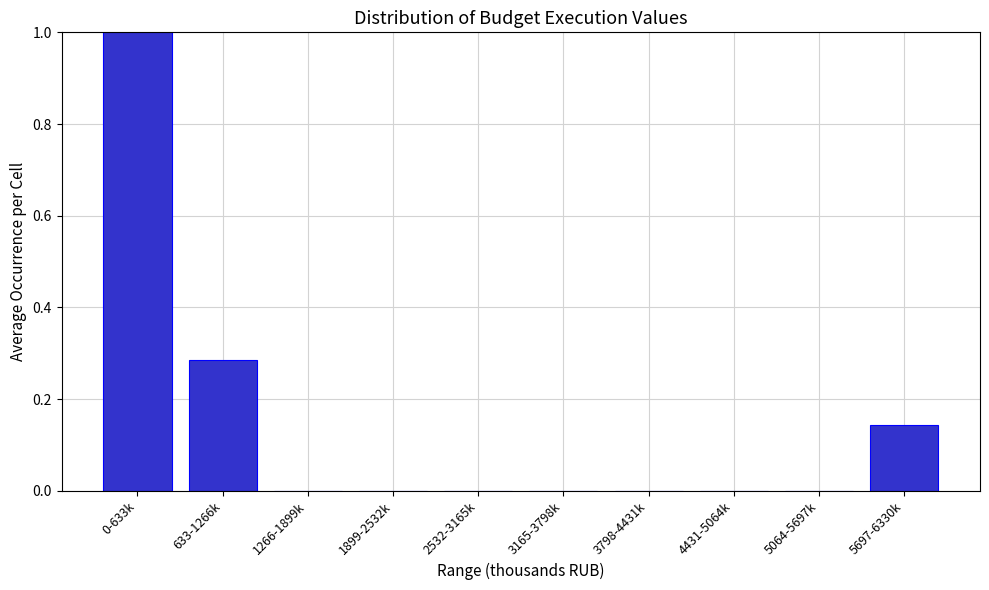

True or false: the data shows -0.5 at 2532-3165k.

False